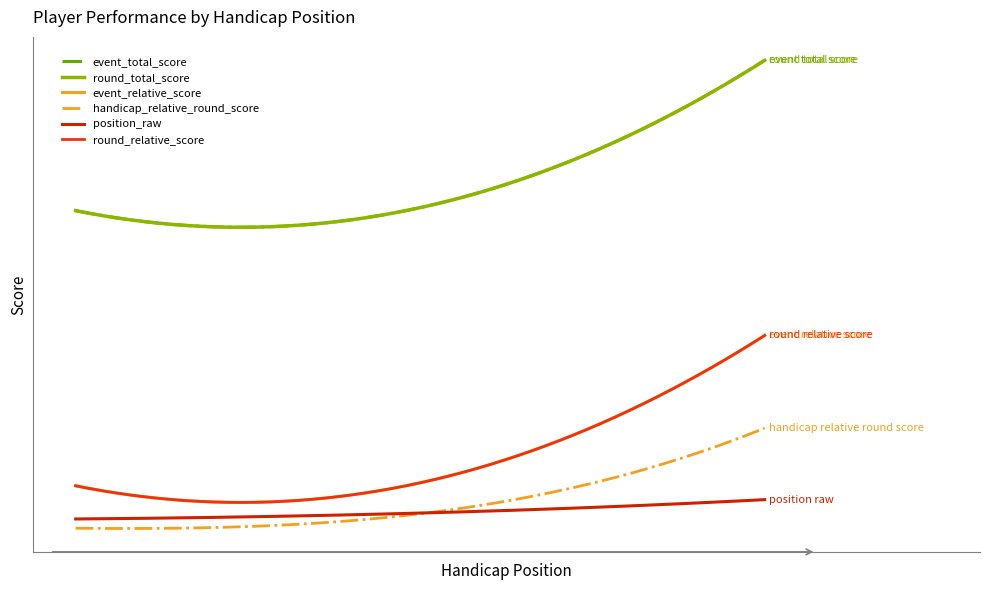

Does the chart display data point markers on the line(s)?

No